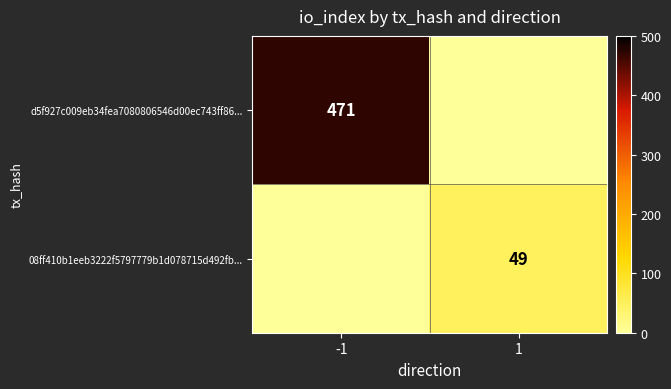

The value of d5f927c009eb34fea7080806546d00ec743ff86... at -1 is 471. True or false?

True